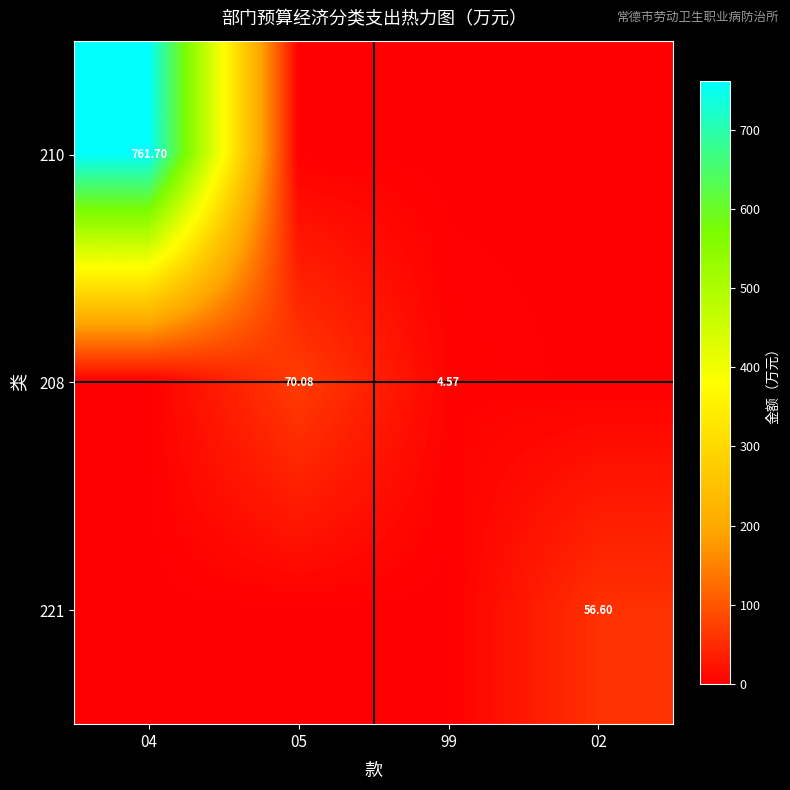

True or false: 210 has a value of 761.7 at 04.

True